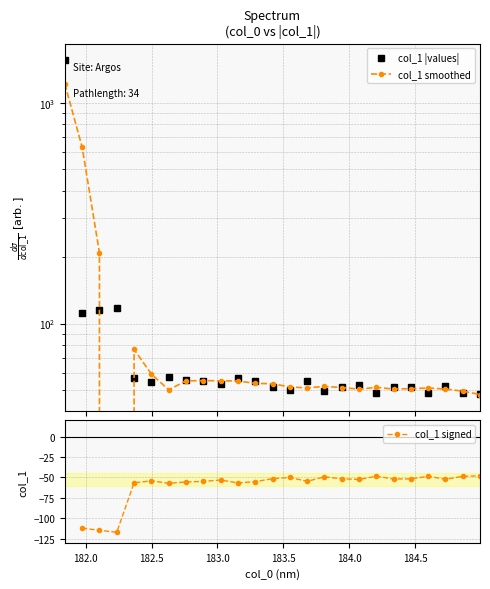

Where is the first local maximum?

182.2359681898